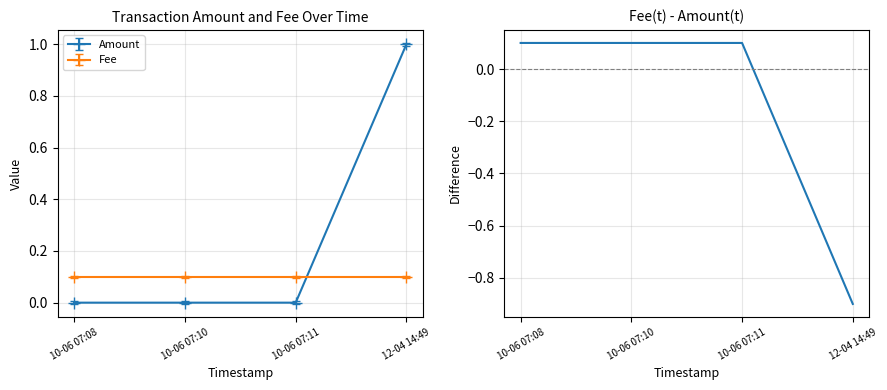

How many positive values are there?

3